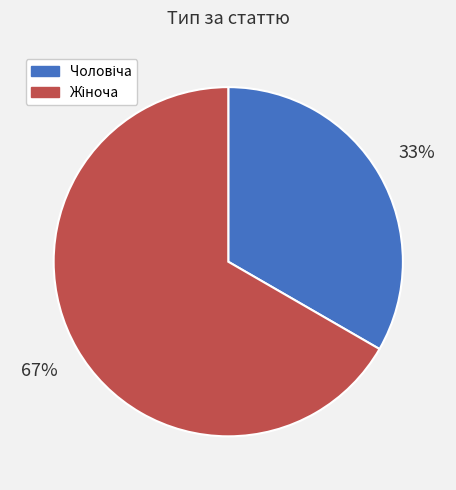

Count the number of slices in the pie.

2